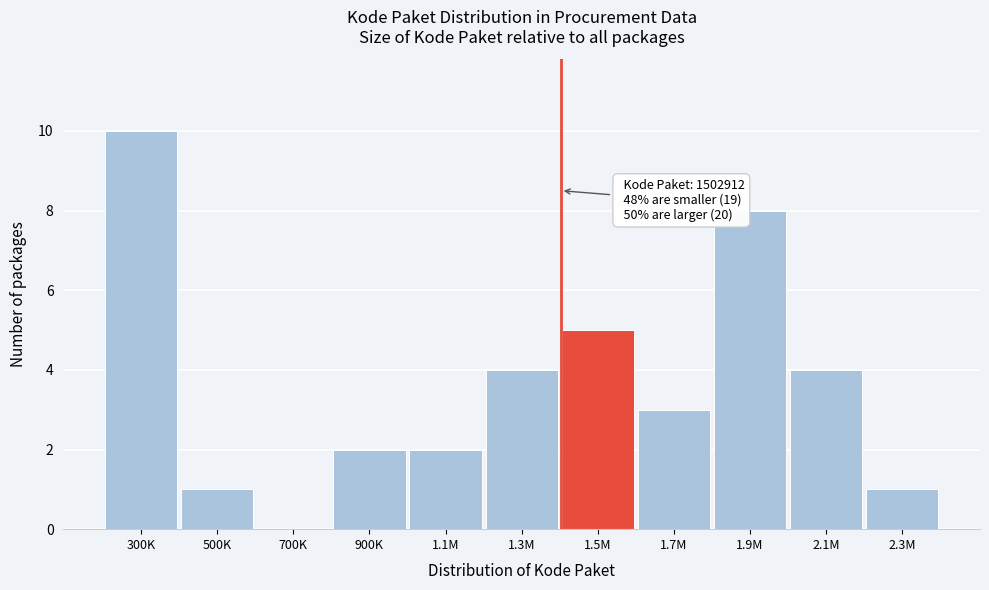

Reading left to right, list all the values displayed in this chart.

300K=10	500K=1	700K=0	900K=2	1.1M=2	1.3M=4	1.5M=5	1.7M=3	1.9M=8	2.1M=4	2.3M=1